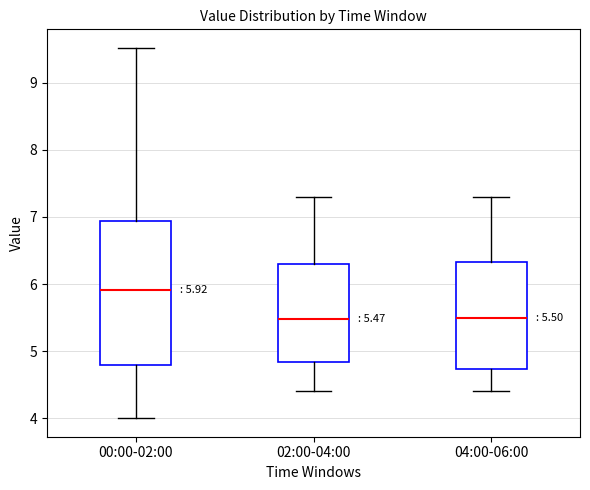

Which box is the tallest, from its lower edge to its upper edge?

00:00-02:00